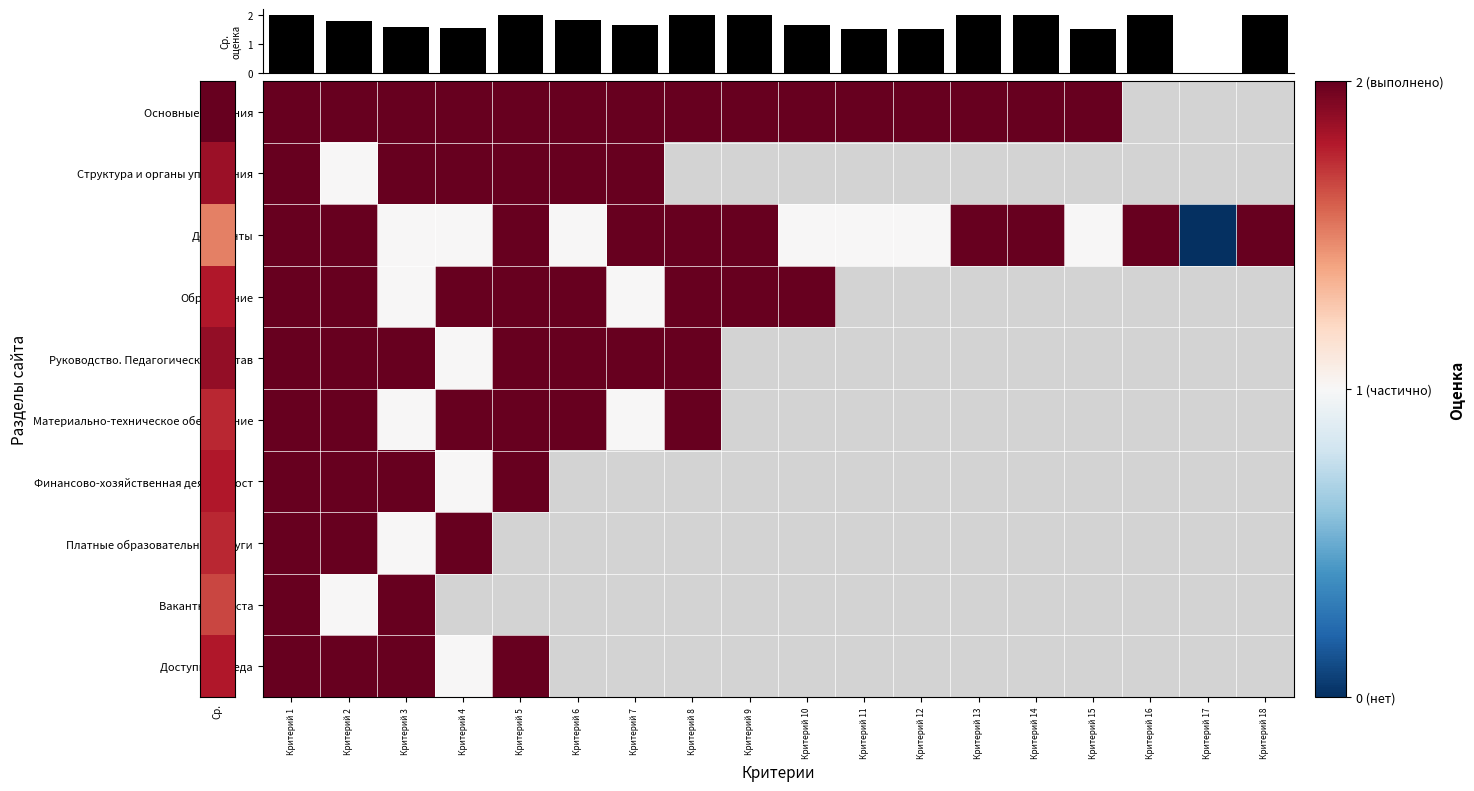

At which category does the chart reach its peak across all series?

Критерий 1